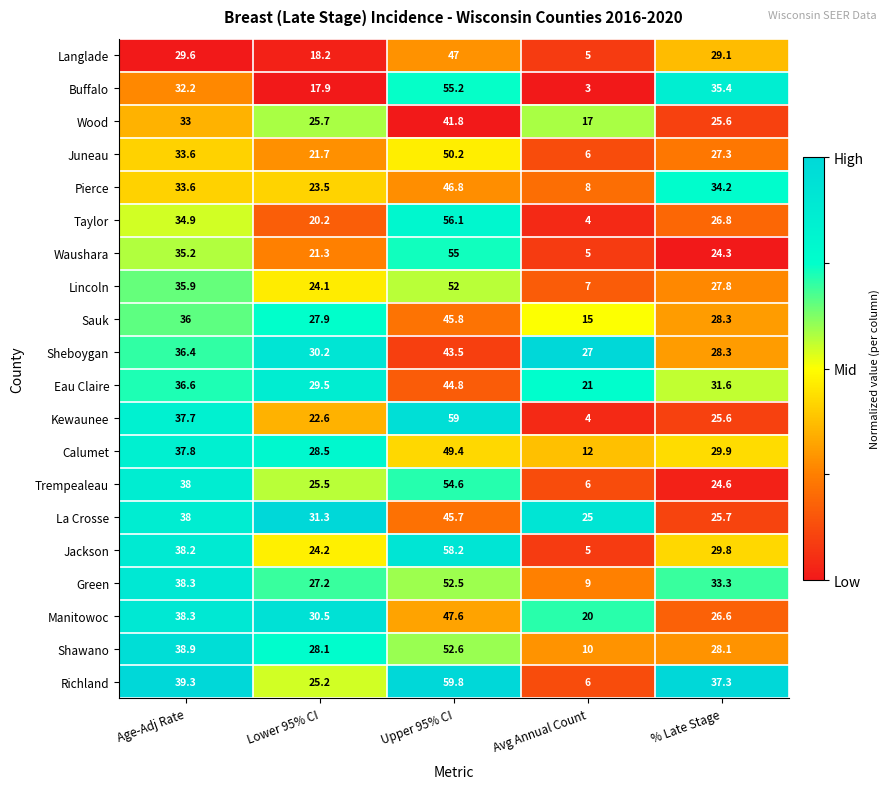

Between Age-Adj Rate and Avg Annual Count, which series saw the biggest shift?

Kewaunee